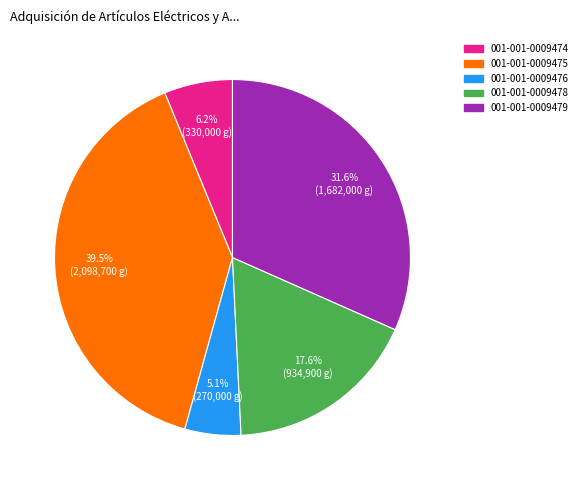

True or false: 001-001-0009476 accounts for 1% of the total.

False